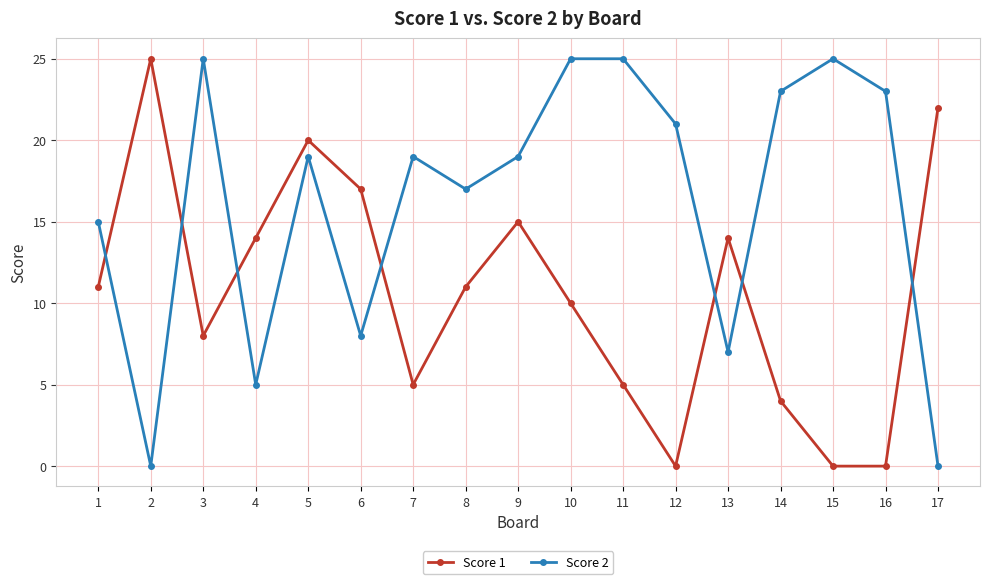

What is the sum of all Score 2 values?

276